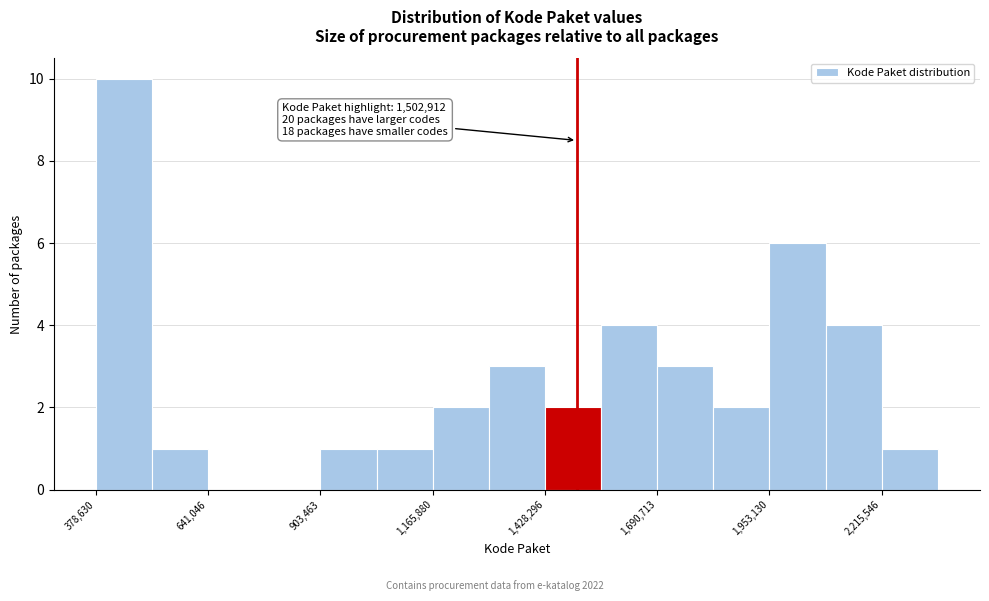

Around what value on the x-axis is the tallest bar? Give the approximate position of its centre, as read against the axis.

450000